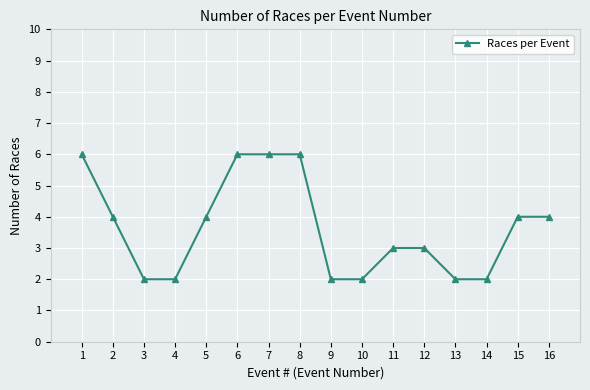

How many lines are shown in the chart?

1